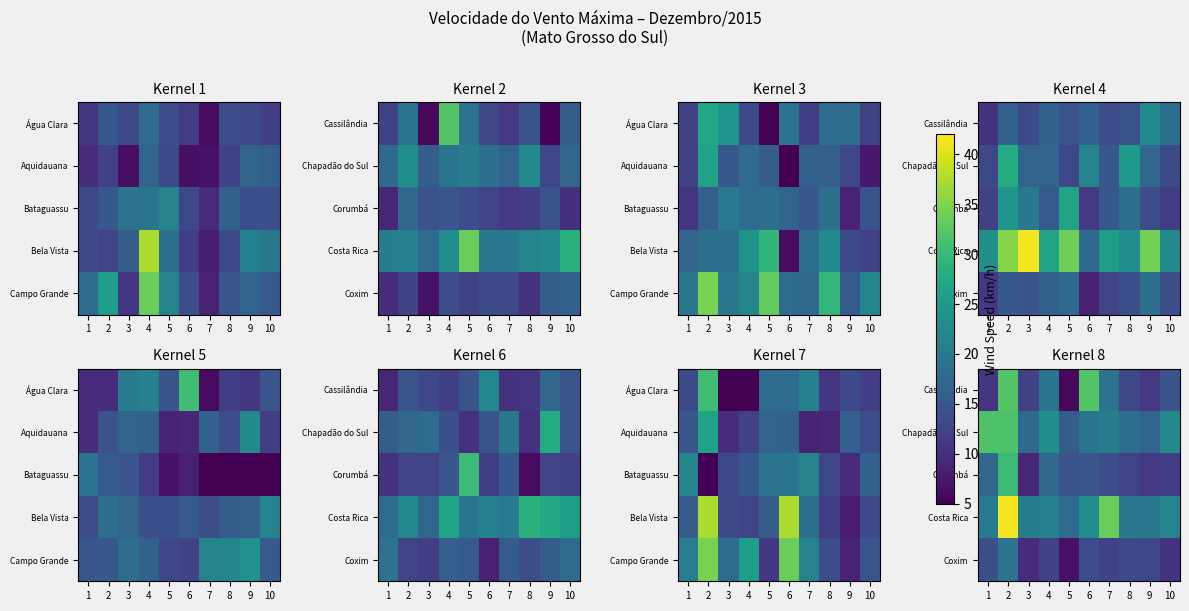

Rank the series at 7 from highest to lowest value.

Costa Rica, Chapadão do Sul, Cassilândia, Corumbá, Coxim